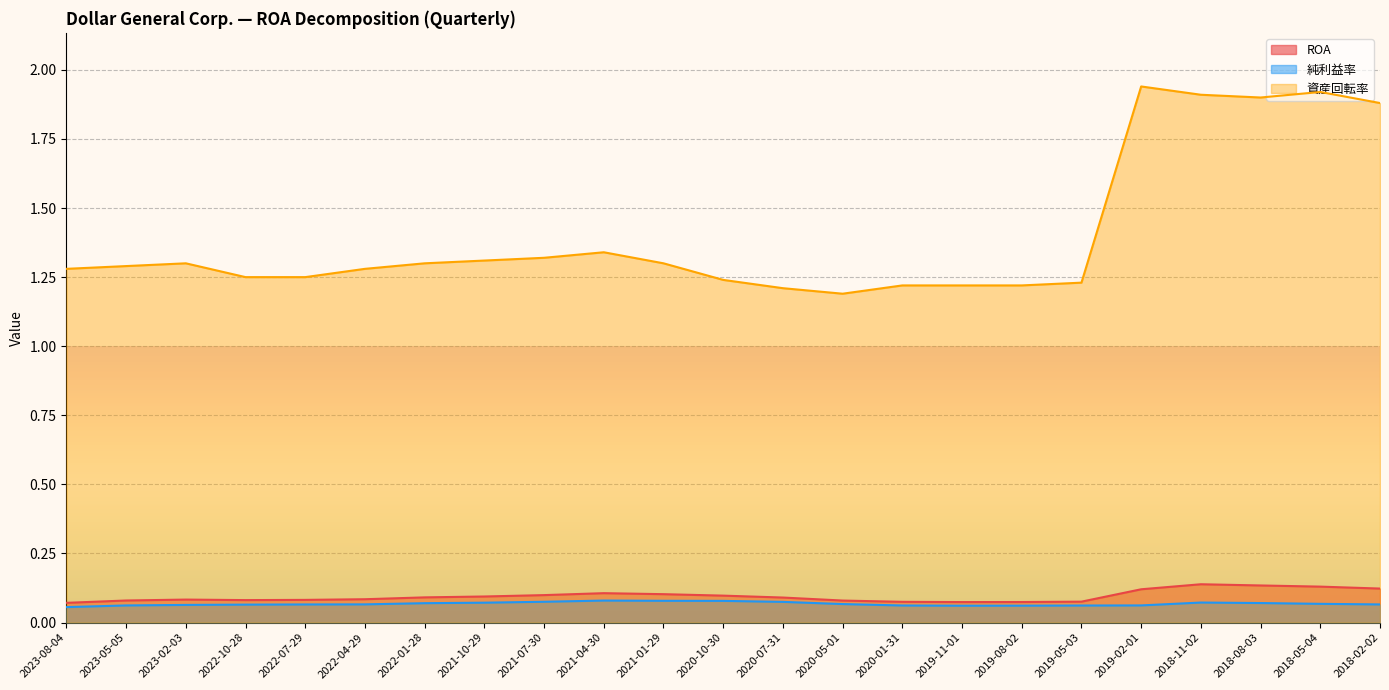

Which category has the highest value in the 資産回転率 series?

2019-02-01